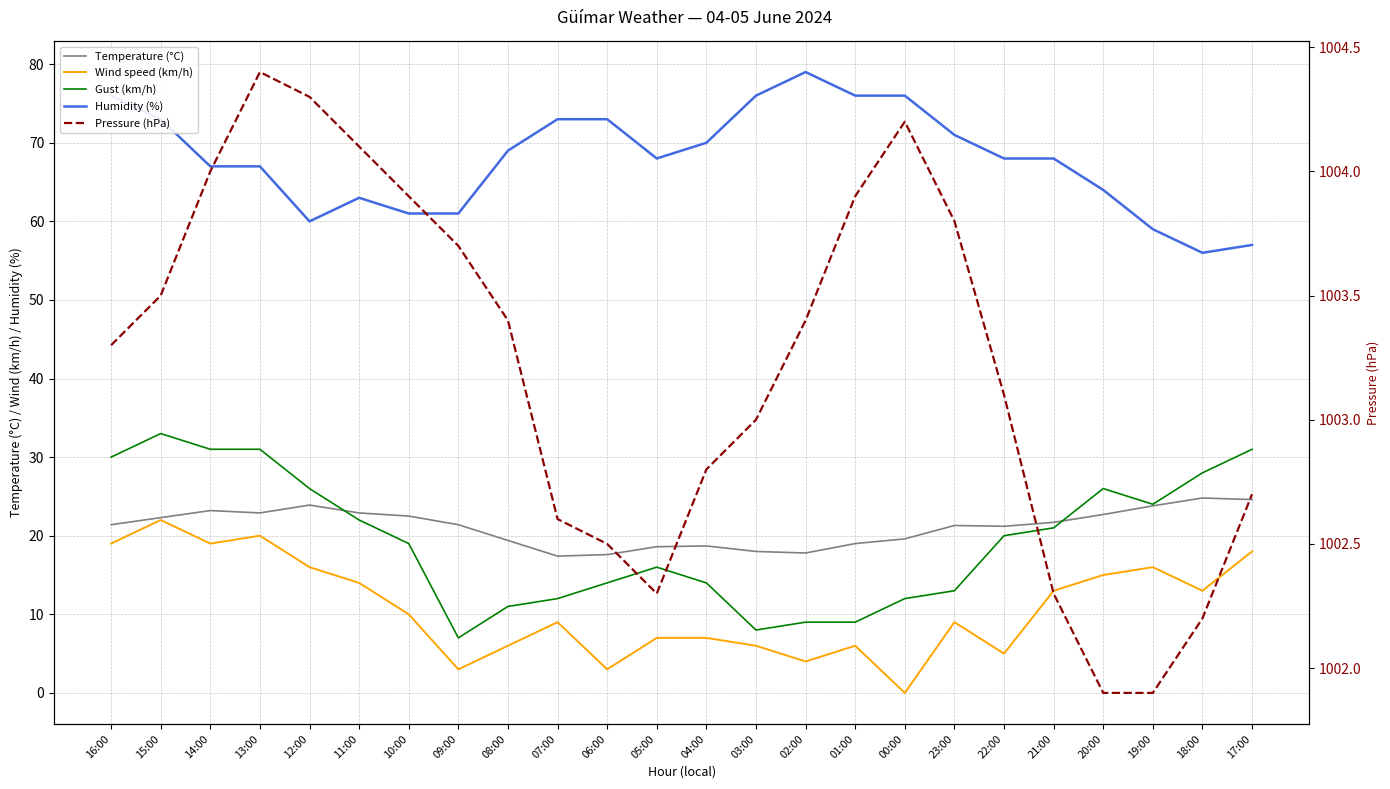

Count the number of categories in the chart.

24